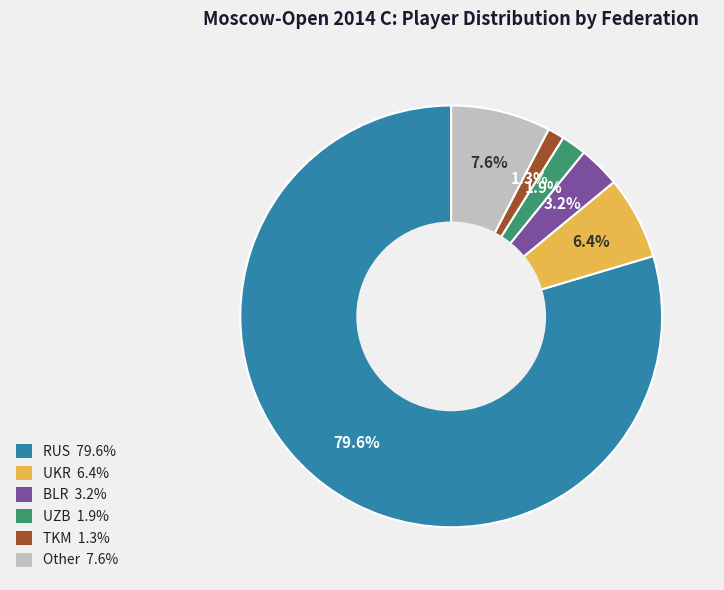

Rank the categories by value from lowest to highest.

TKM, UZB, BLR, UKR, Other, RUS